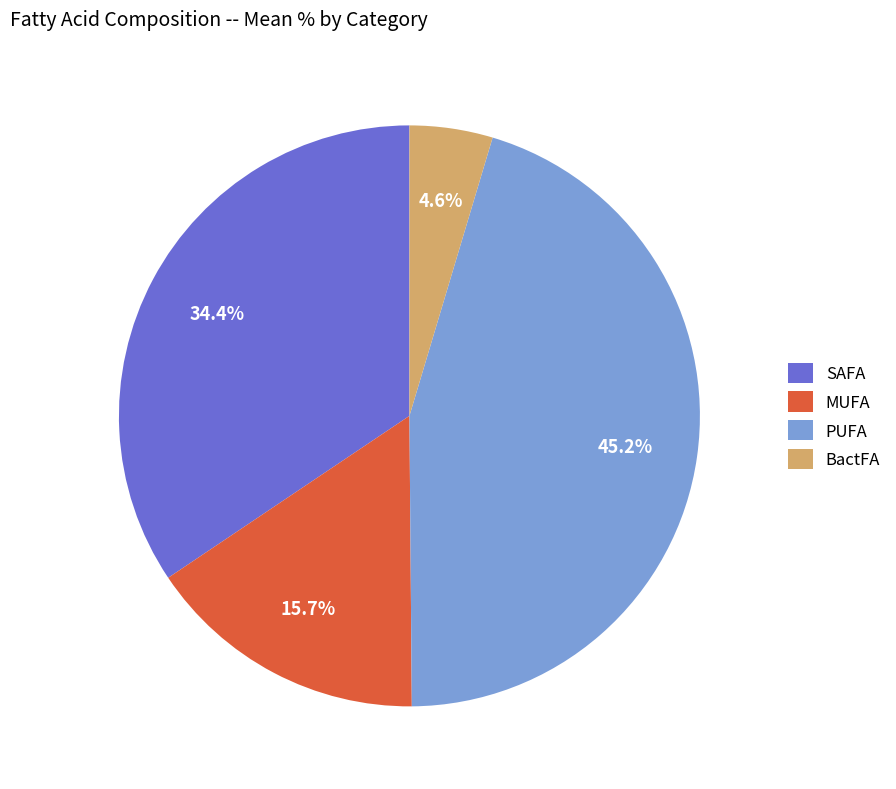

Is there a majority slice in this chart?

No